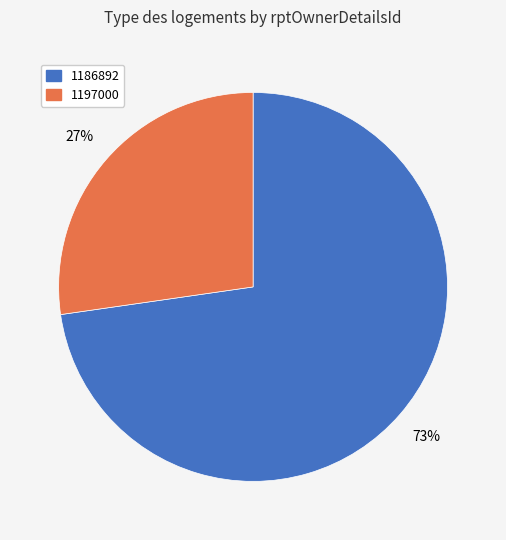

To the nearest percent, what is the average slice percentage?

50%